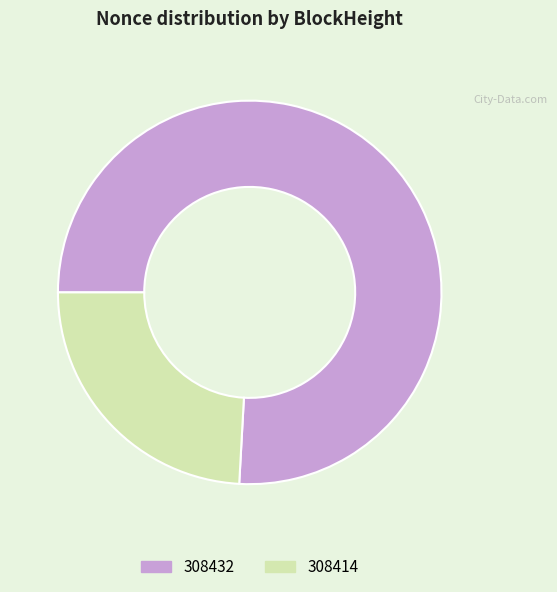

Is there any slice that represents more than half of the pie?

Yes